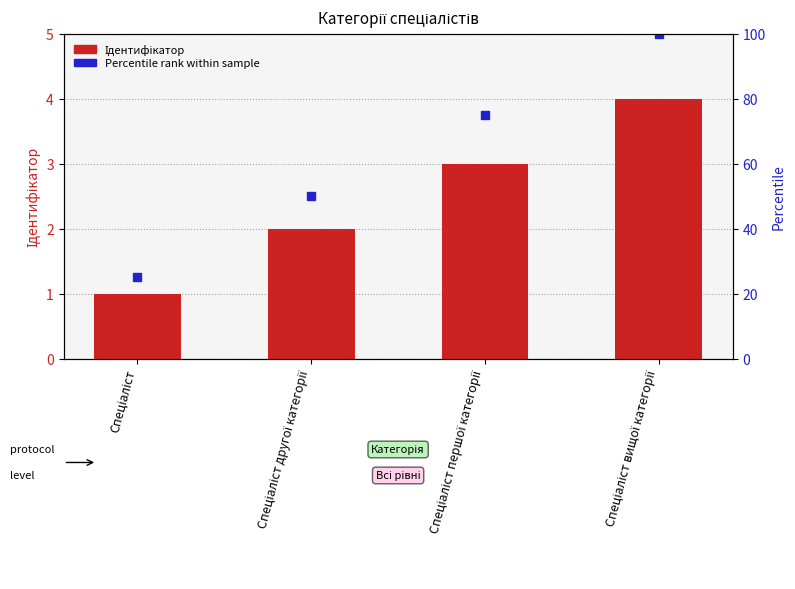

How many data points are less than 3?

2